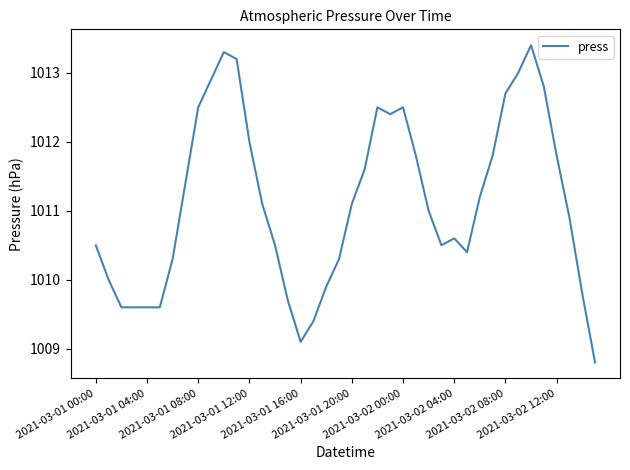

What is the smallest value displayed?

1008.8